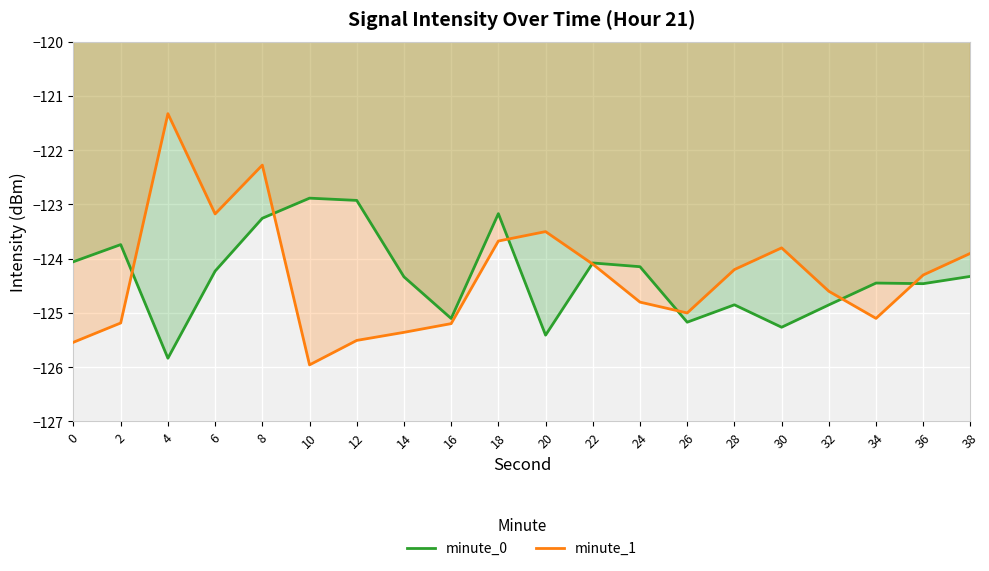

Is it true that minute_1 equals -58.5 at 2?

False